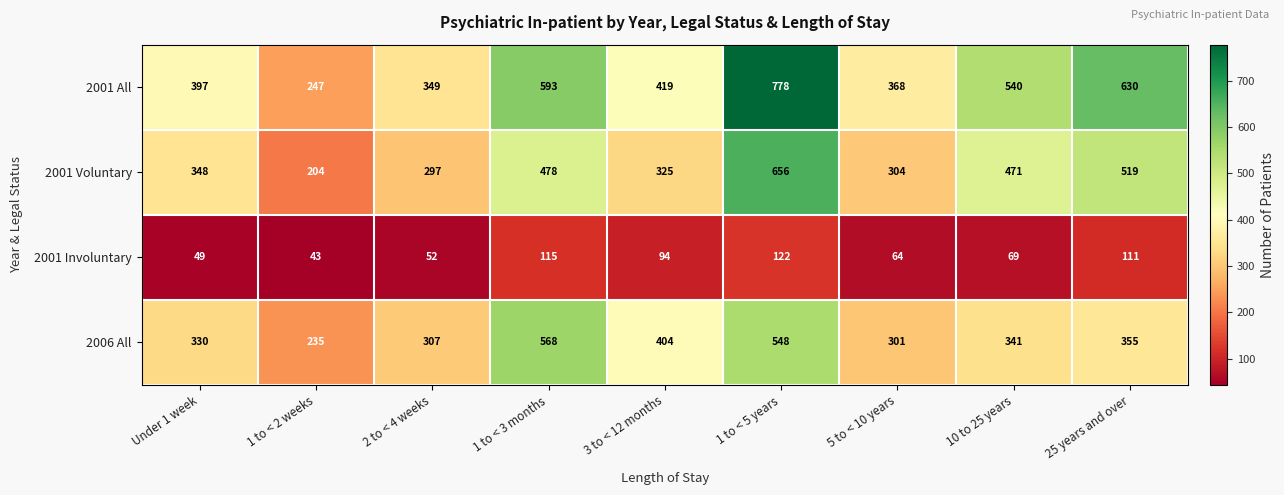

What is the maximum value shown in the chart?

778